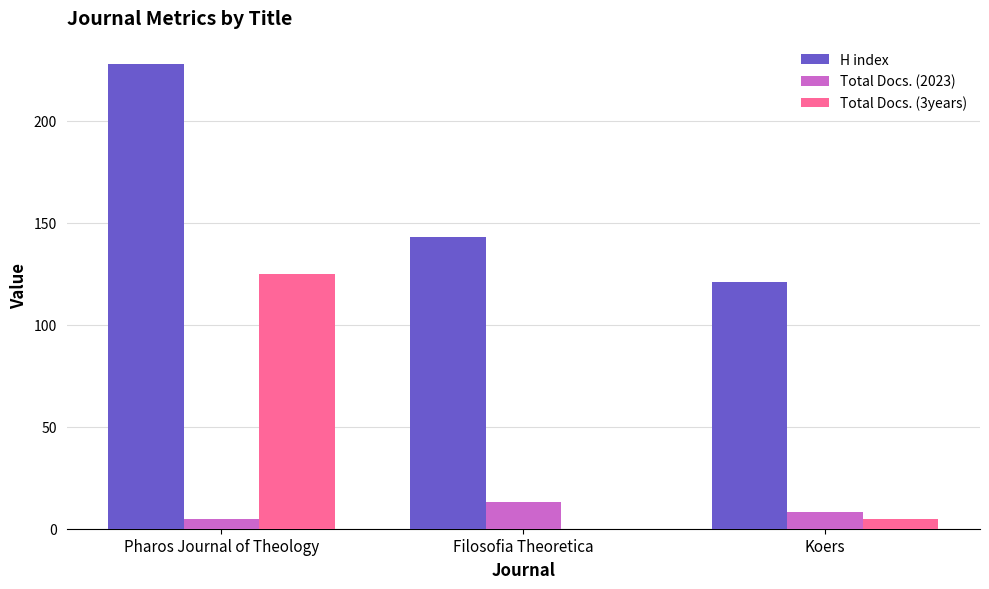

What is the sum of the Total Docs. (2023) values at Koers and Pharos Journal of Theology?

13